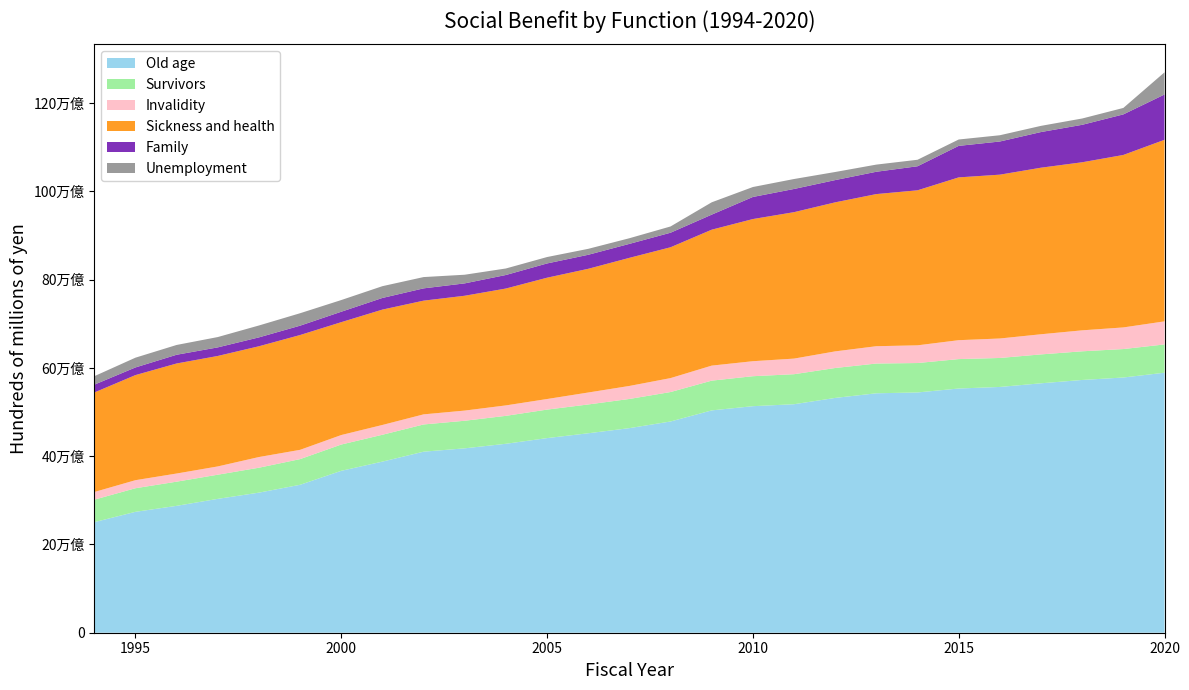

Reading left to right, extract all data points from this chart.

Old age: 1994=250536.2	1995=273941.3	1996=287509.6	1997=303332.8	1998=317442.3	1999=335233.4	2000=366882.5	2001=387752.3	2002=410233.4	2003=417858.8	2004=428171.7	2005=441022.7	2006=451990.5	2007=463608.9	2008=478693.6	2009=503820.0	2010=513346.6	2011=517815.4	2012=532089.2	2013=542583.6	2014=544470.2	2015=553394.4	2016=556935.3	2017=565210.8	2018=572766.3	2019=578334.2	2020=589213.2
Survivors: 1994=50952.4	1995=53489.4	1996=54784.5	1997=54763.3	1998=56493.7	1999=58195.0	2000=59582.7	2001=60881.2	2002=61704.8	2003=62513.2	2004=63336.5	2005=64587.9	2006=65293.5	2007=66138.9	2008=66736.2	2009=67452.6	2010=67947.3	2011=68024.7	2012=67825.5	2013=67435.5	2014=66684.5	2015=66701.4	2016=65702.5	2017=65514.4	2018=64976.2	2019=64498.7	2020=64096.7
Invalidity: 1994=17347.2	1995=18228.4	1996=18459.0	1997=18727.2	1998=24177.1	1999=21007.8	2000=21510.0	2001=22171.6	2002=22882.0	2003=23029.9	2004=23629.0	2005=23971.0	2006=27059.0	2007=29452.9	2008=31570.3	2009=34022.0	2010=33983.7	2011=35348.8	2012=37650.2	2013=39251.4	2014=40118.1	2015=42833.3	2016=44105.9	2017=45622.2	2018=47505.5	2019=49000.6	2020=52252.0
Sickness and health: 1994=225487.2	1995=238151.4	1996=249354.6	1997=250336.7	1998=251027.0	1999=260173.3	2000=255776.2	2001=261430.8	2002=257676.5	2003=260214.5	2004=264839.8	2005=274907.8	2006=280329.1	2007=290299.7	2008=296494.1	2009=308031.1	2010=322138.1	2011=331834.6	2012=337724.7	2013=344734.6	2014=351292.8	2015=368910.5	2016=371261.2	2017=377449.6	2018=380843.3	2019=390831.3	2020=411435.9
Family: 1994=17768.6	1995=17340.3	1996=19797.1	1997=19457.5	1998=20136.5	1999=21180.1	2000=23650.4	2001=26396.1	2002=27846.2	2003=28048.2	2004=30680.3	2005=32323.4	2006=31776.6	2007=31667.5	2008=32965.5	2009=34115.2	2010=50085.3	2011=52571.6	2012=50451.4	2013=50603.2	2014=54478.5	2015=71416.2	2016=75150.6	2017=80799.1	2018=84894.1	2019=91908.4	2020=102674.8
Unemployment: 1994=19188.3	1995=22126.4	1996=22175.8	1997=23392.2	1998=26939.9	1999=28201.5	2000=26469.1	2001=26683.1	2002=25595.7	2003=19602.4	2004=14761.4	2005=14525.0	2006=13472.7	2007=12772.2	2008=14174.0	2009=27930.3	2010=22501.4	2011=22557.5	2012=18307.3	2013=16207.0	2014=14727.2	2015=14423.6	2016=14178.8	2017=14010.9	2018=14297.3	2019=14634.6	2020=50239.4